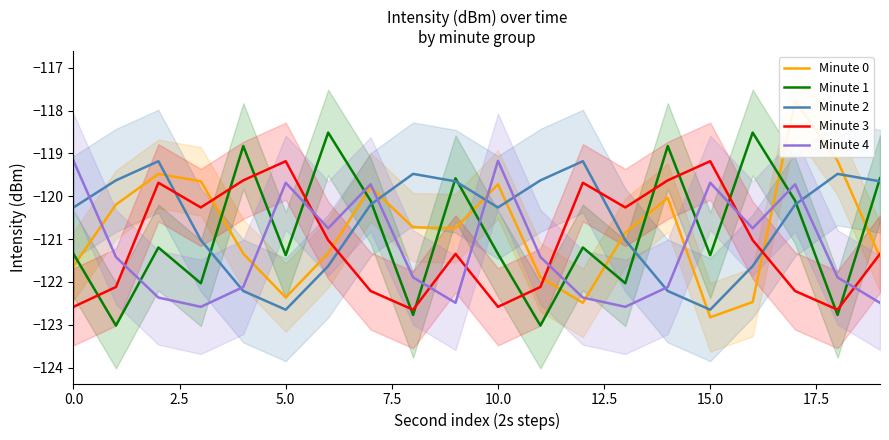

How many times do Minute 2 and Minute 3 cross each other?

4